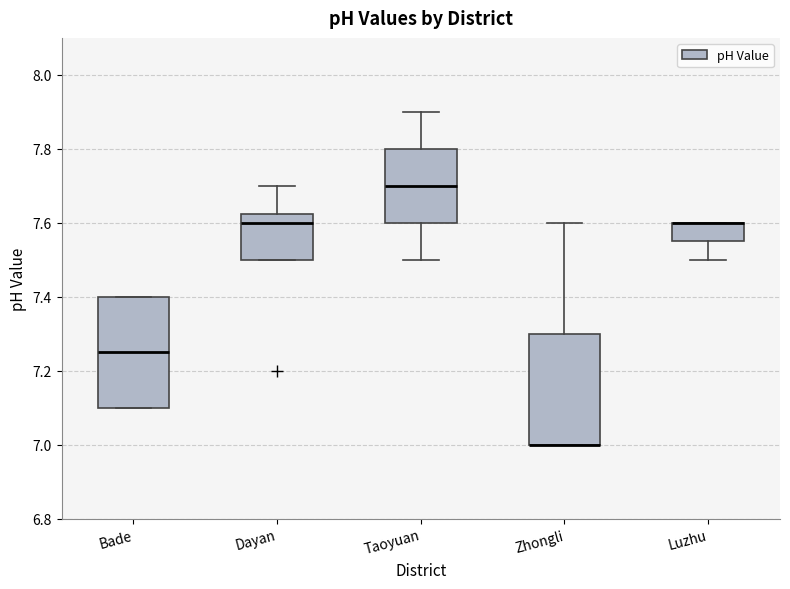

Where is the upper edge of the box for Bade on the y-axis? The values are not printed on the chart, so give them approximately, as read against the axis.

7.40